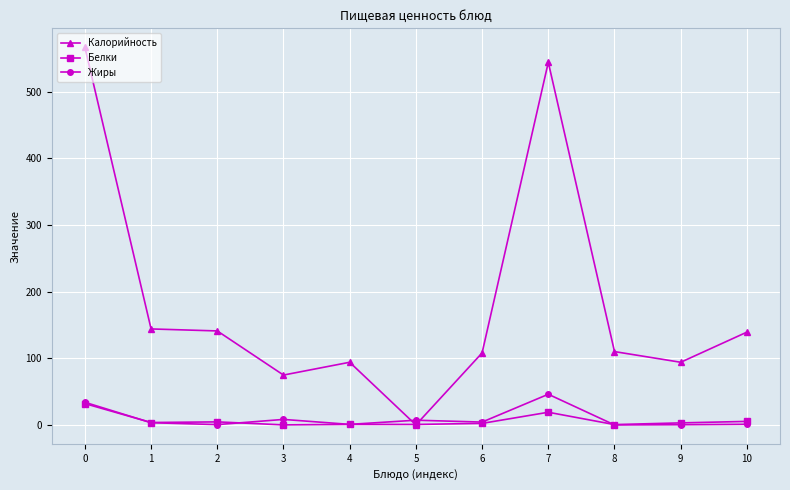

Is the value of Калорийность at 10 greater than the value of Жиры at 5?

Yes